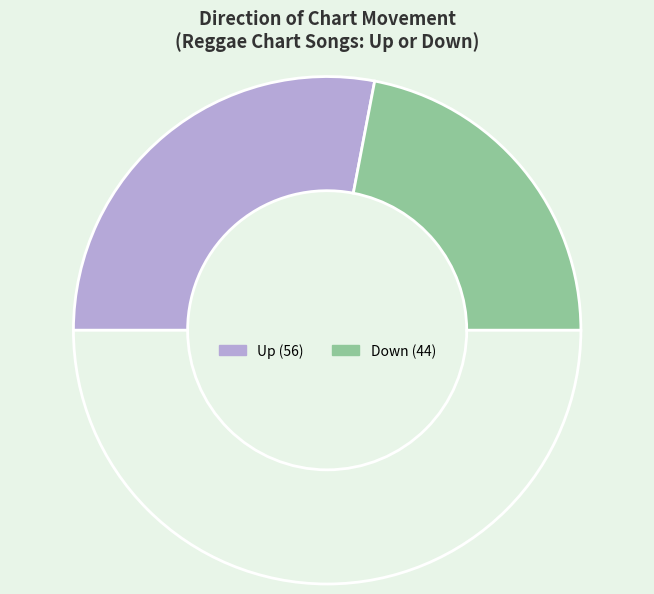

Which slice is the largest?

up